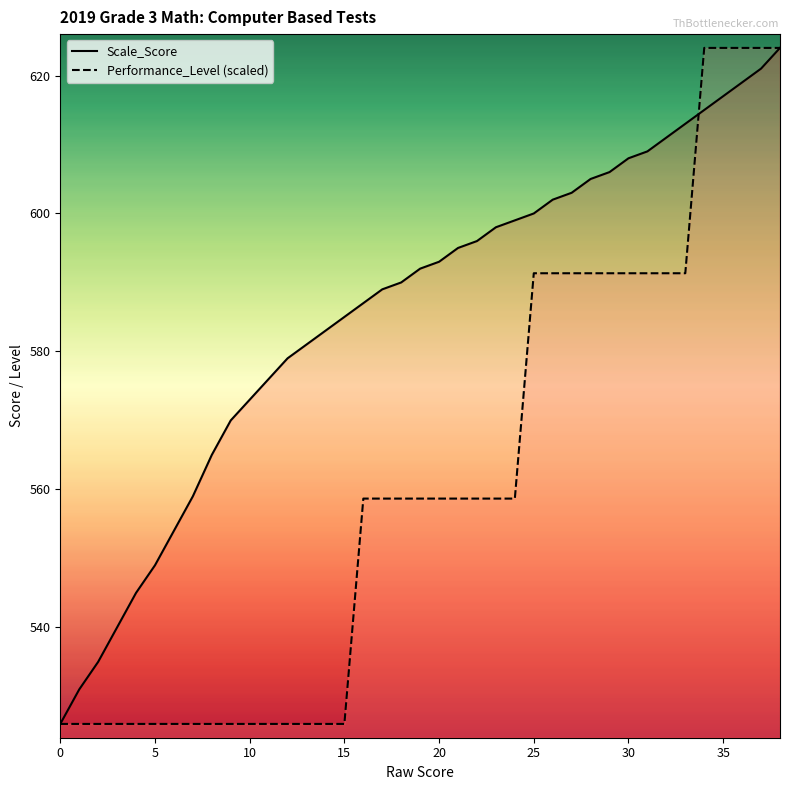

Does the chart display data point markers on the line(s)?

No